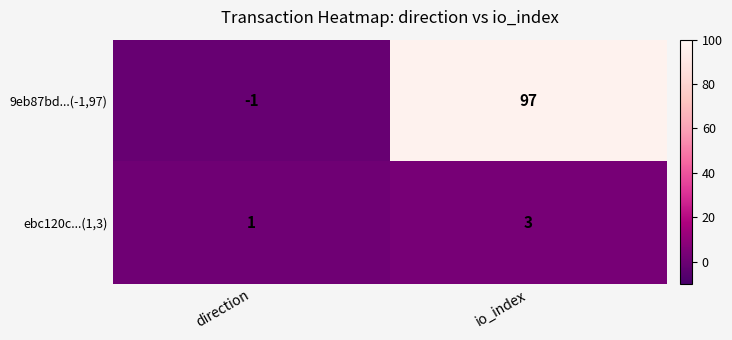

Between direction and io_index, which series saw the biggest shift?

9eb87bd...(-1,97)